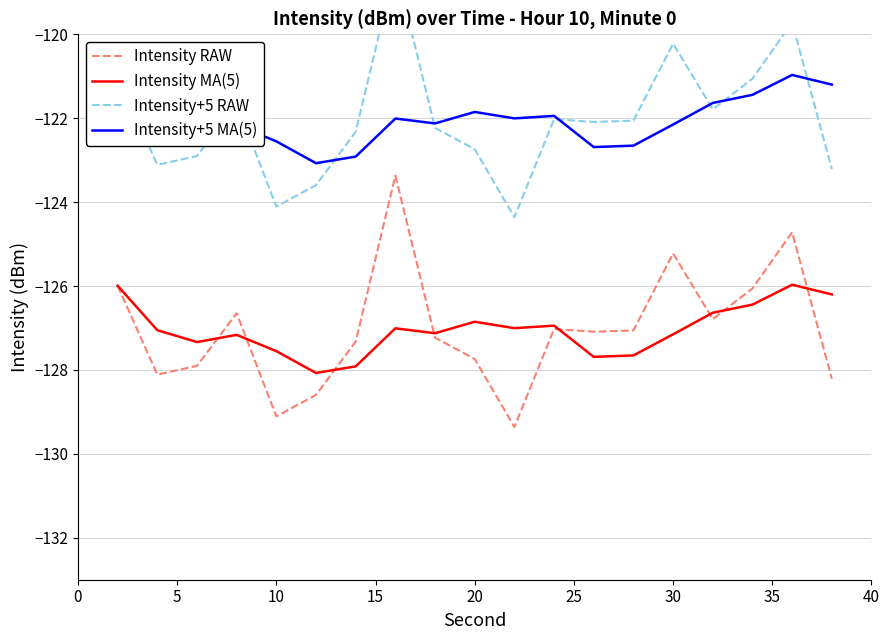

True or false: Intensity+5 MA(5) and Intensity RAW cross at least once.

False